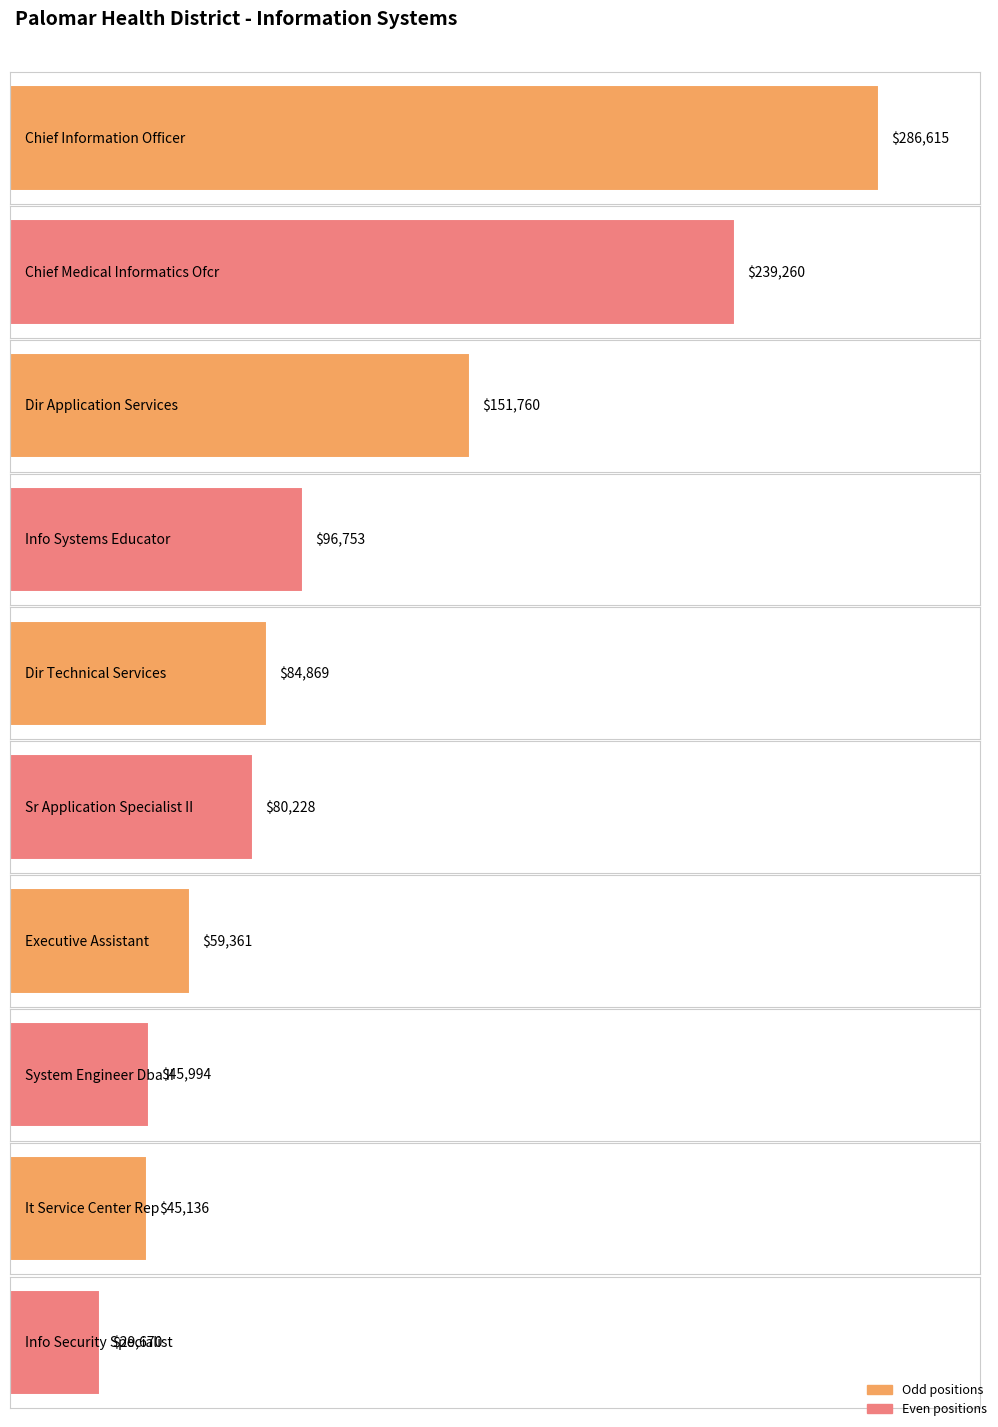

Rank the categories by value from lowest to highest.

Info Security Specialist, It Service Center Rep, System Engineer Dba II, Executive Assistant, Sr Application Specialist II, Dir Technical Services, Info Systems Educator, Dir Application Services, Chief Medical Informatics Ofcr, Chief Information Officer